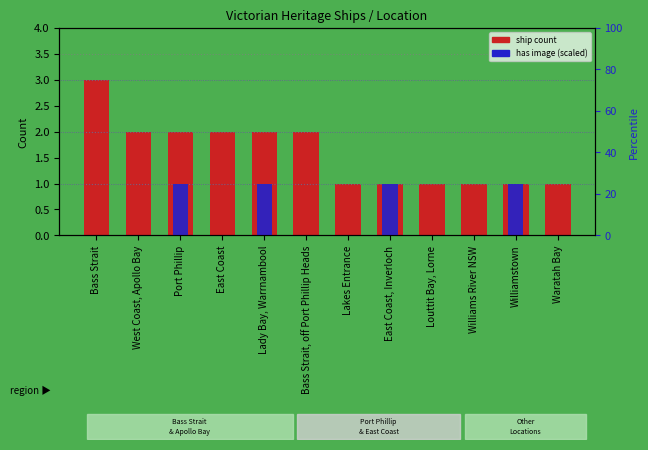

Reading right to left, list all the values displayed in this chart.

1	1	1	1	1	1	2	2	2	2	2	3